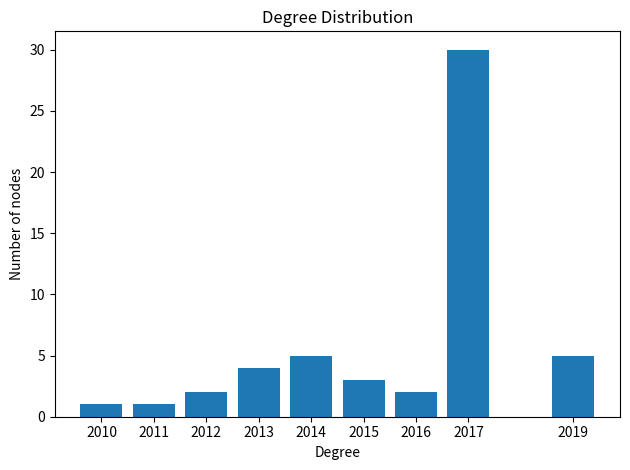

Reading right to left, list all the values displayed in this chart.

5	30	2	3	5	4	2	1	1